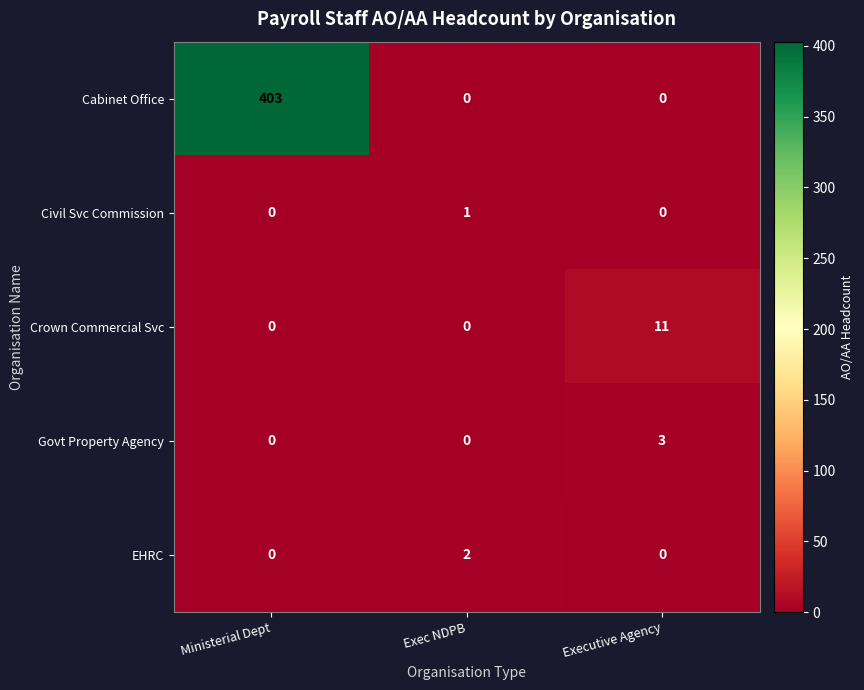

Which series has the largest range (max minus min)?

Cabinet Office